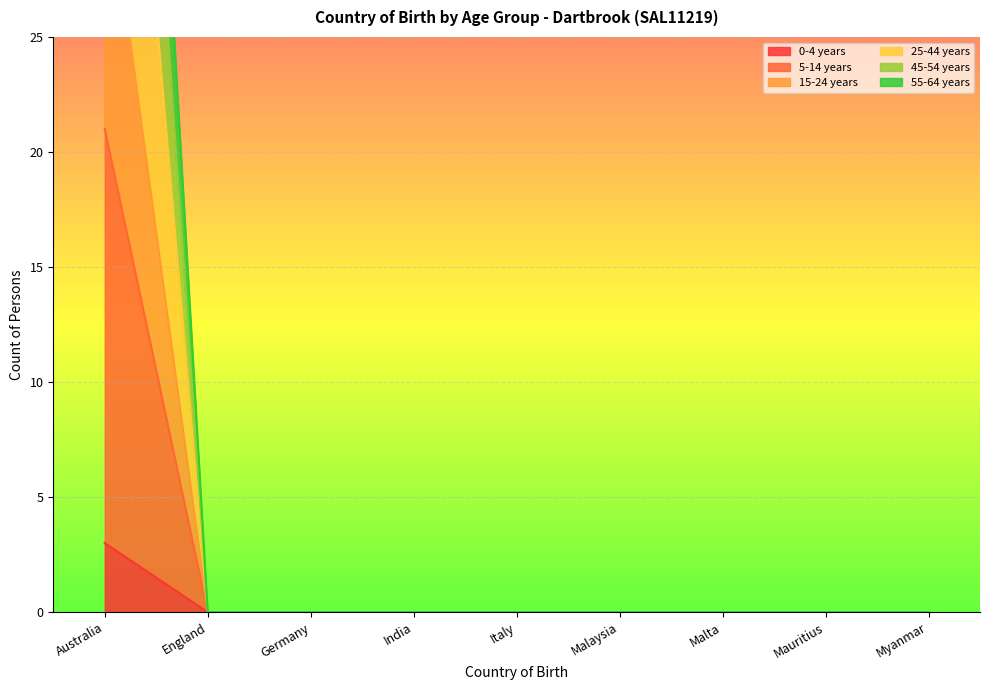

What is the average value of the 45-54 years series?

4